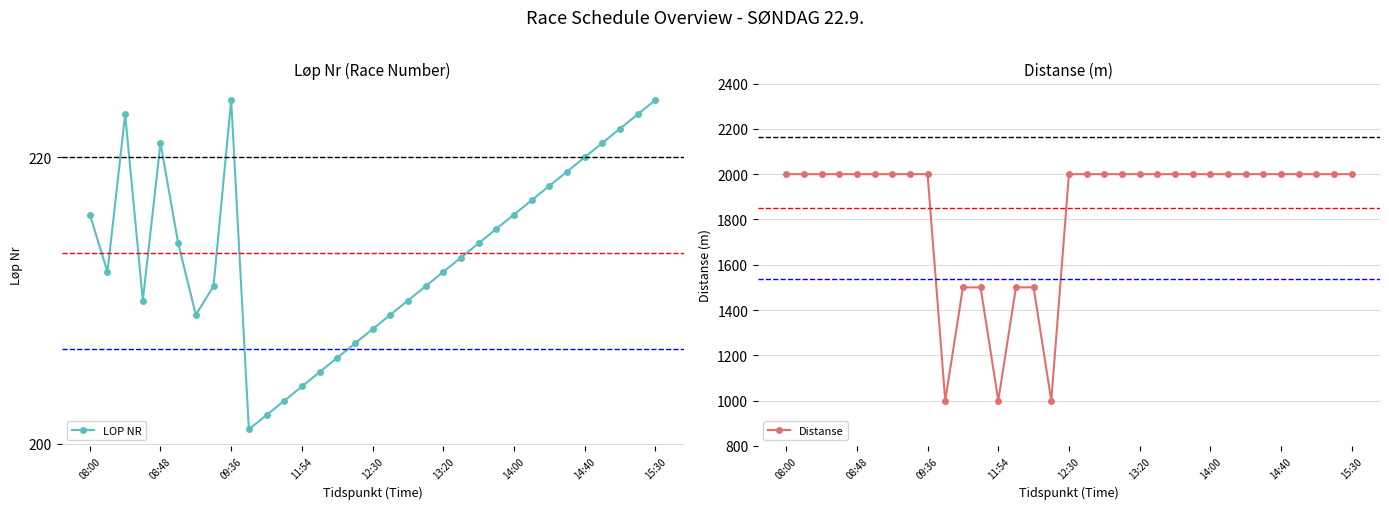

What is the maximum value for LOP NR?

224